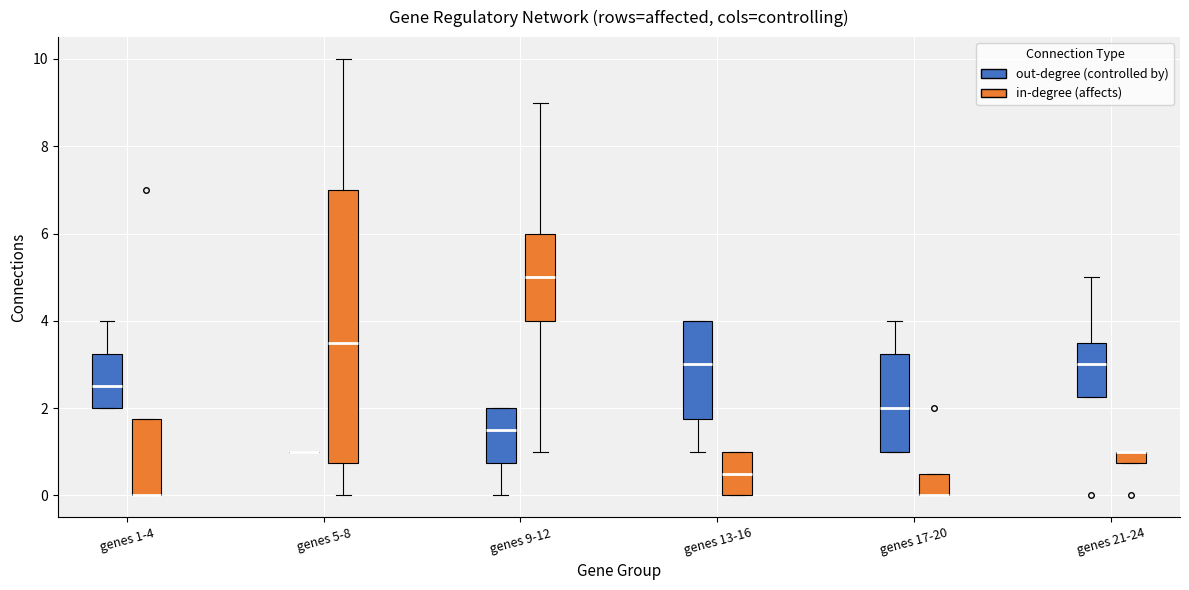

Which box is the tallest, from its lower edge to its upper edge?

genes 5-8 (in-degree (affects))